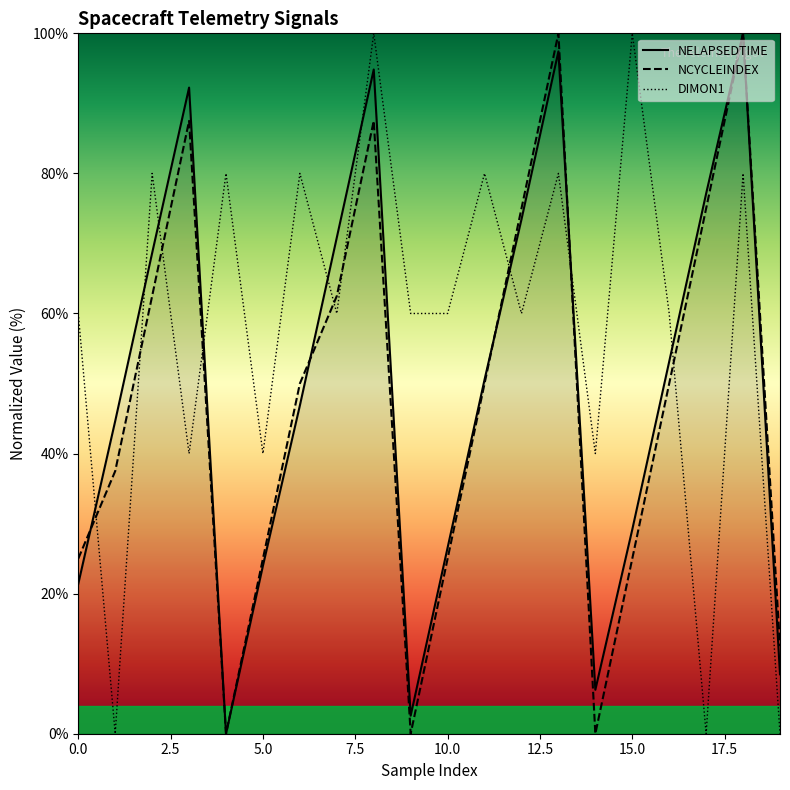

What is the average value of the NCYCLEINDEX series?

47.5